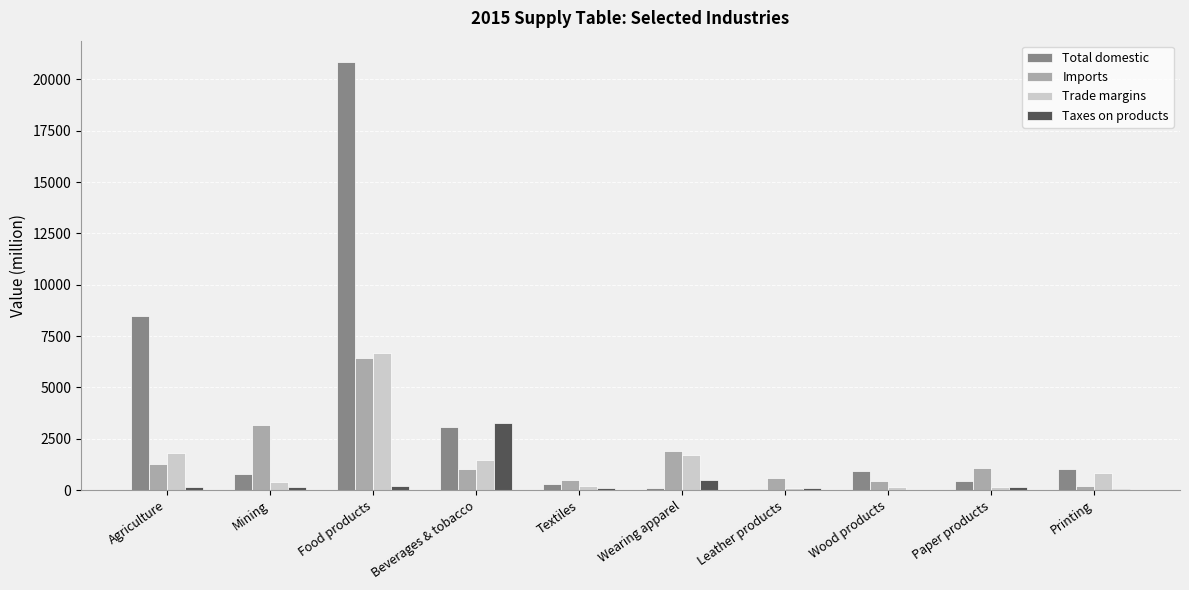

What is the sum of all Total domestic values?

35902.0